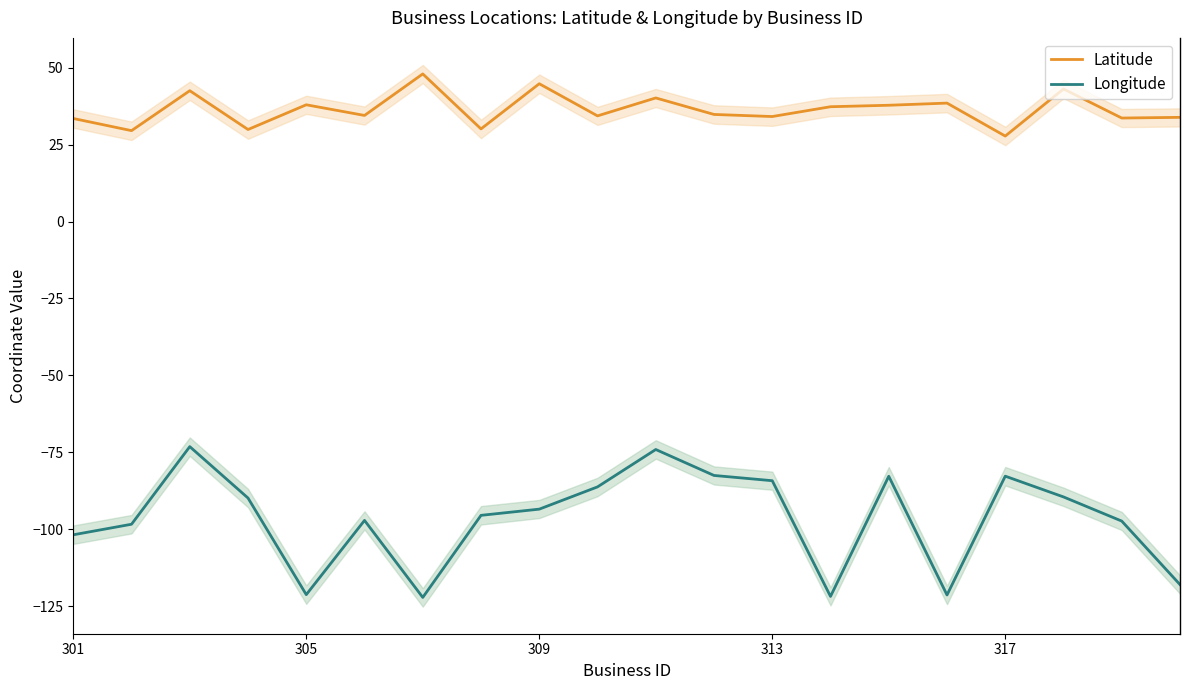

What is the lowest value of the Longitude series?

-122.2